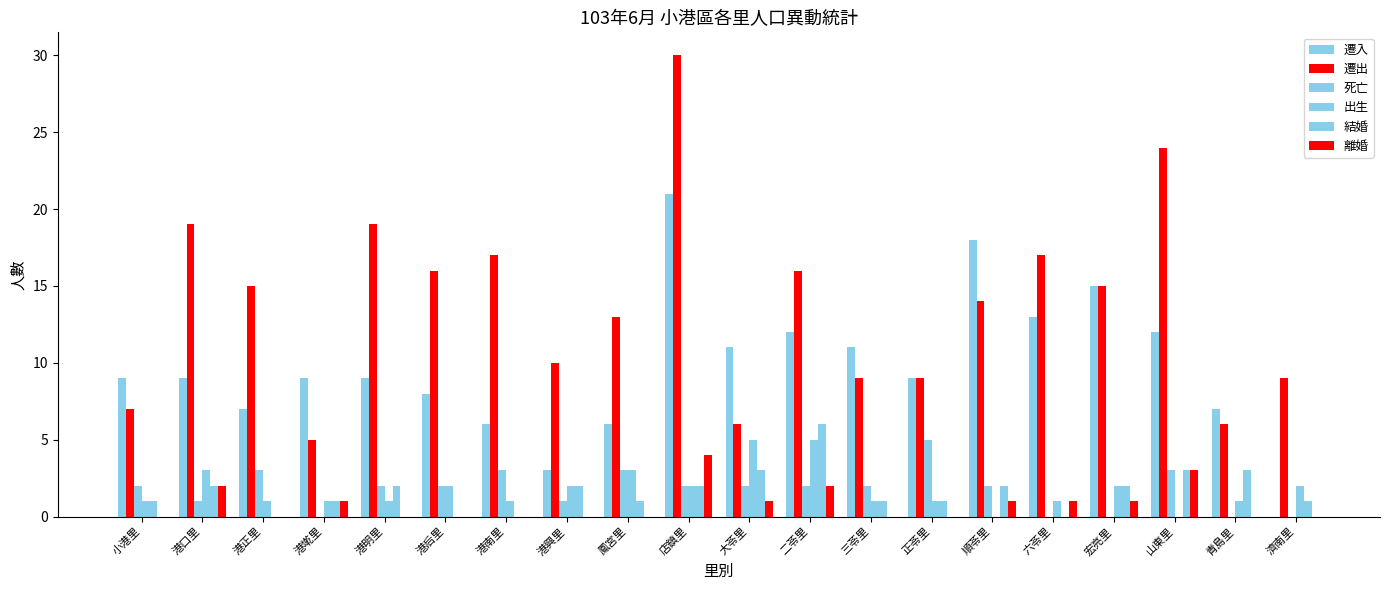

Is the value of 離婚 at 港明里 greater than the value of 出生 at 港正里?

No